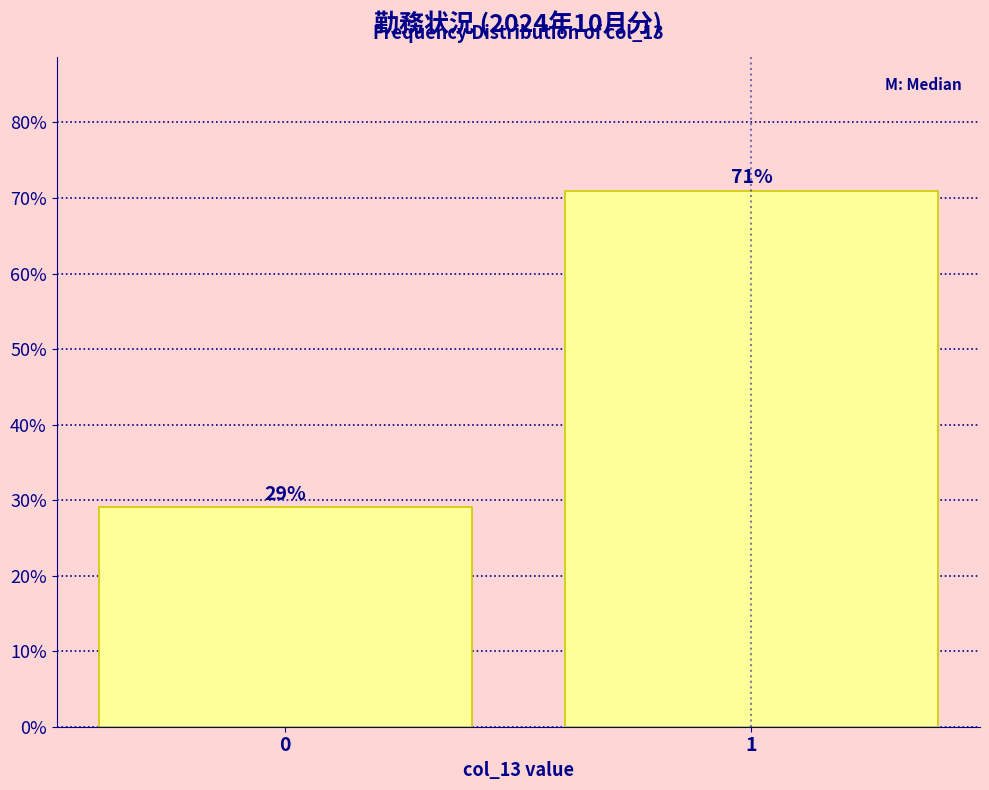

Reading right to left, extract all data points from this chart.

1=71.0	0=29.0